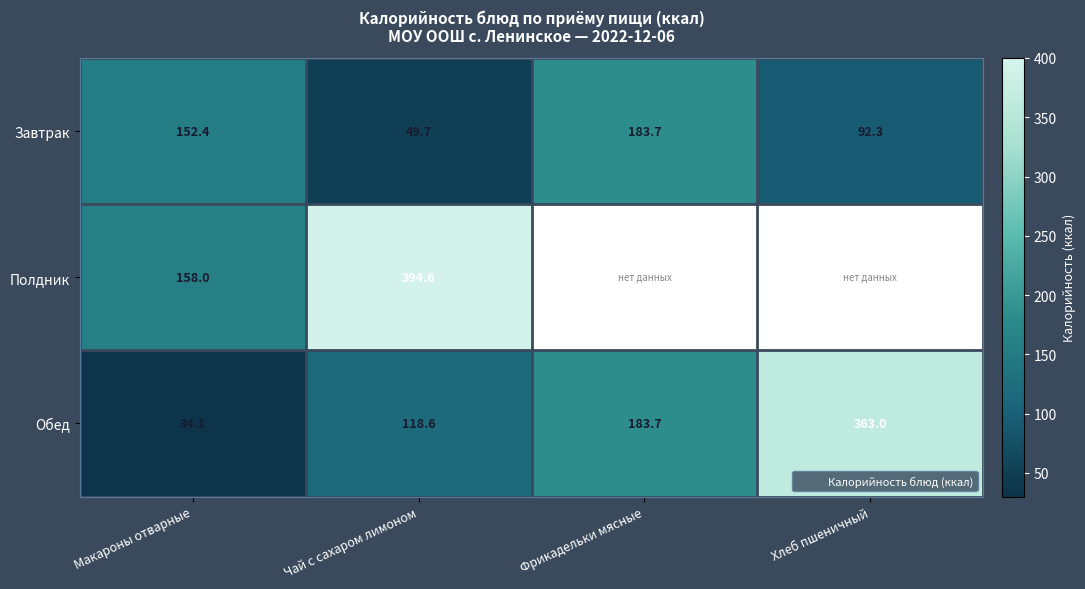

At which label does Обед reach its peak?

Хлеб пшеничный